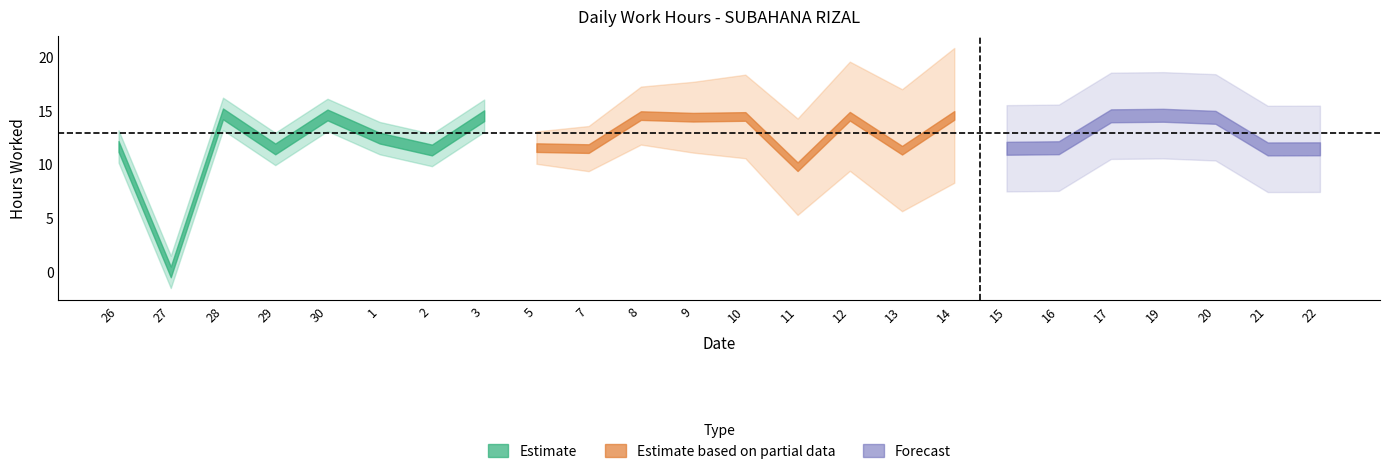

How many values are above zero?

23